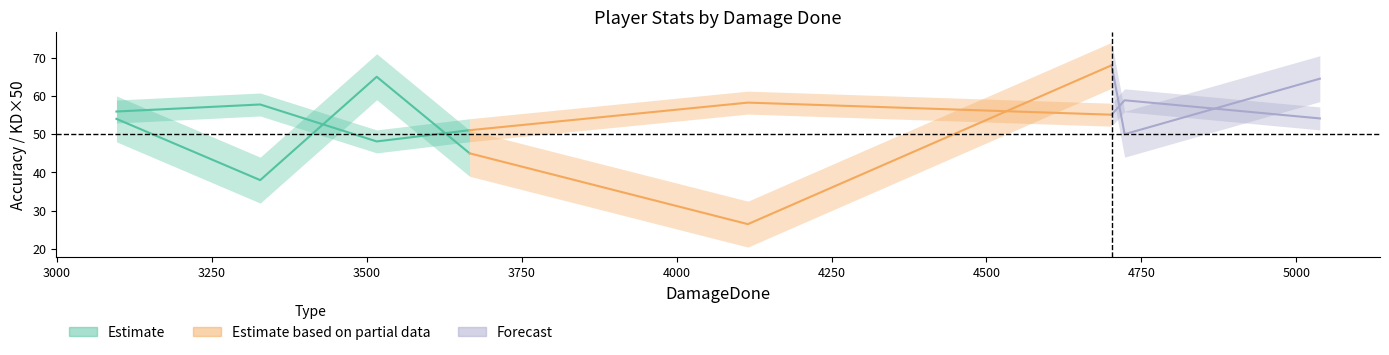

In KD, how many points are higher than both neighbors (excluding endpoints)?

2